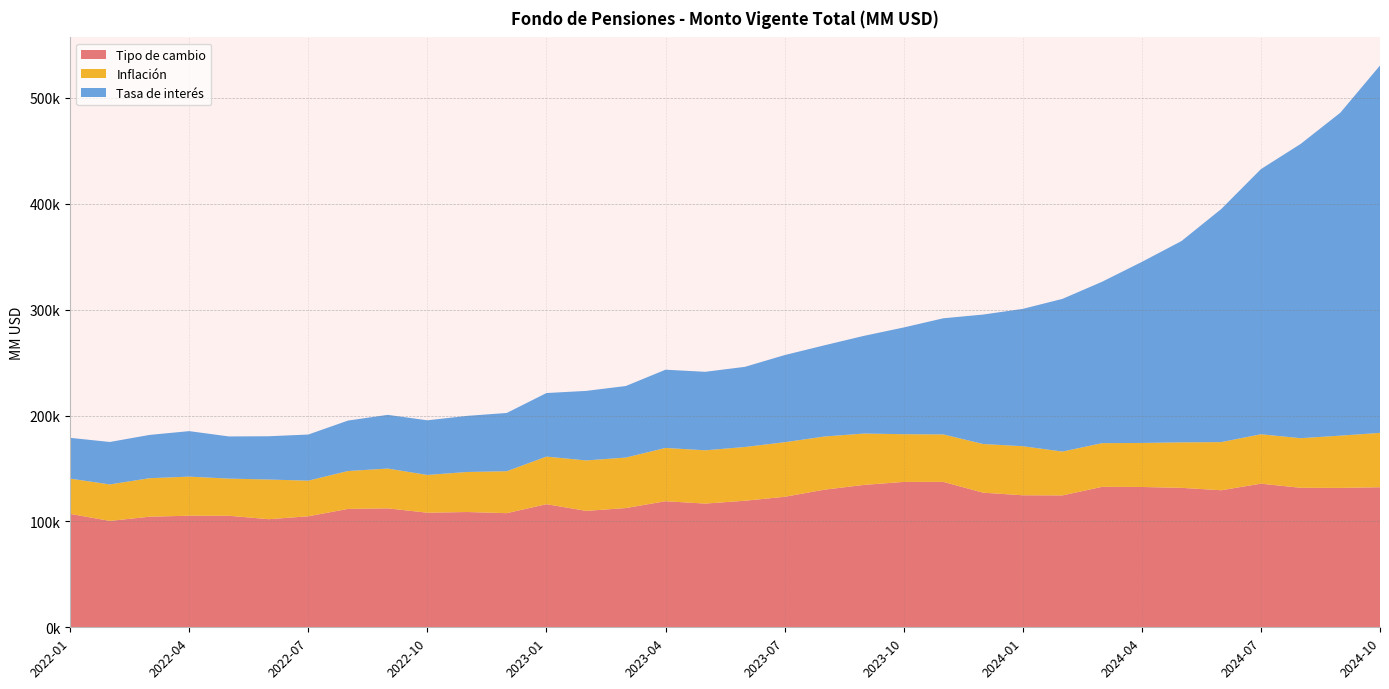

Reading left to right, extract all data points from this chart.

Tipo de cambio: 107120.7	100506.3	104464.0	105411.3	105365.7	102112.4	104857.4	111825.4	112346.5	108243.2	108886.4	107822.0	116282.7	109965.7	112638.3	119076.9	116860.3	119554.9	123262.4	129985.9	134519.0	137318.5	137351.7	127165.5	124704.7	124585.2	132688.2	132542.1	131728.9	129460.1	135666.7	131777.4	131670.0	132297.8
Inflación: 33319.3	34449.2	36376.1	36911.8	35088.7	37474.8	33659.2	35790.9	37613.9	35664.5	37830.0	39611.8	44960.1	47662.7	47708.3	50343.7	50323.4	50768.6	51553.4	50225.1	48504.0	45091.8	44839.7	45982.7	46349.3	41416.8	41276.9	41596.2	42973.9	45481.2	46681.0	46861.5	49372.3	51361.6
Tasa de interés: 38519.4	40102.7	40888.5	42987.8	39827.2	40883.4	43581.8	47659.8	50722.5	51633.2	53000.4	55022.7	60044.4	65680.7	67574.8	73913.0	74160.7	75709.7	82315.3	86139.2	92297.8	100814.0	109723.6	122268.8	129730.9	144239.1	152476.2	171017.7	190187.1	220167.7	250449.3	277944.0	305026.9	347034.0